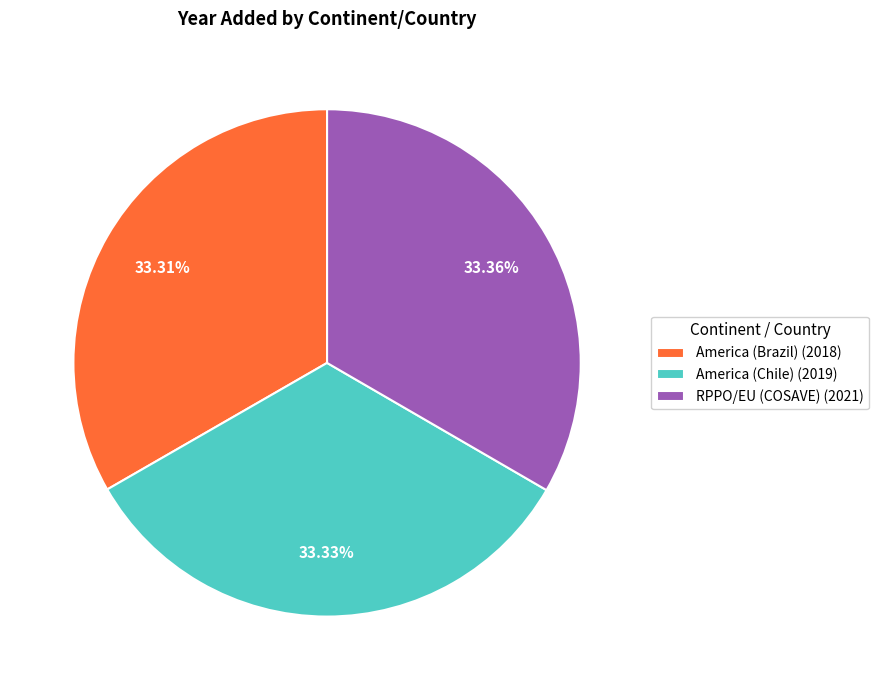

Approximately how many times larger is the value at America (Chile) (2019) compared to America (Brazil) (2018)?

1.0